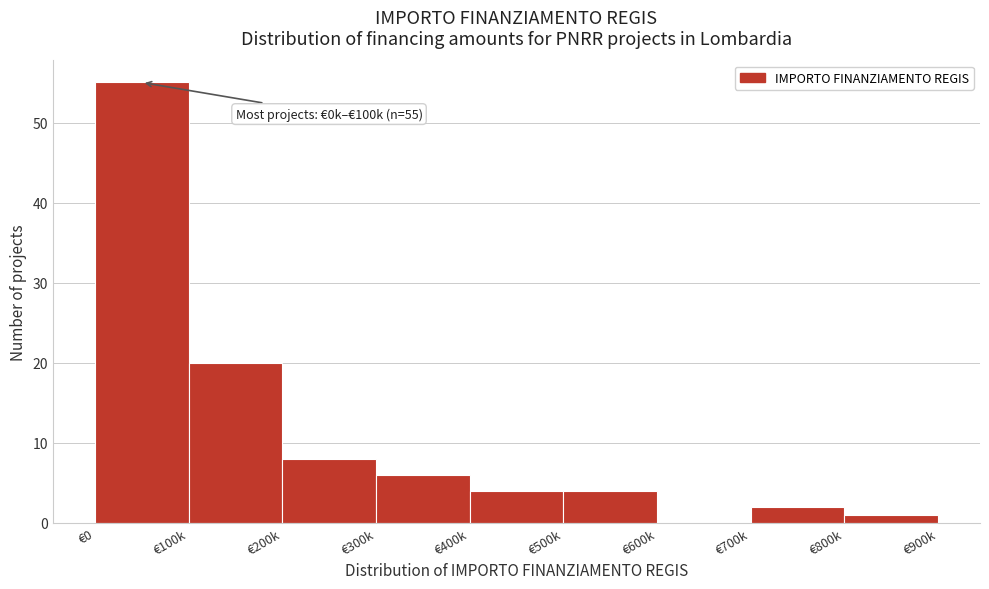

Reading right to left, transcribe all the data shown in this chart.

€800k=1	€700k=2	€600k=0	€500k=4	€400k=4	€300k=6	€200k=8	€100k=20	€0=55